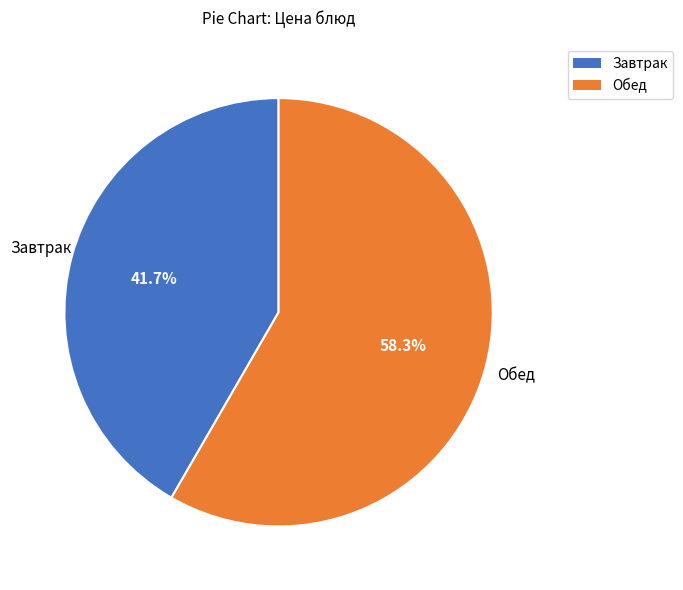

Is there a majority slice in this chart?

Yes